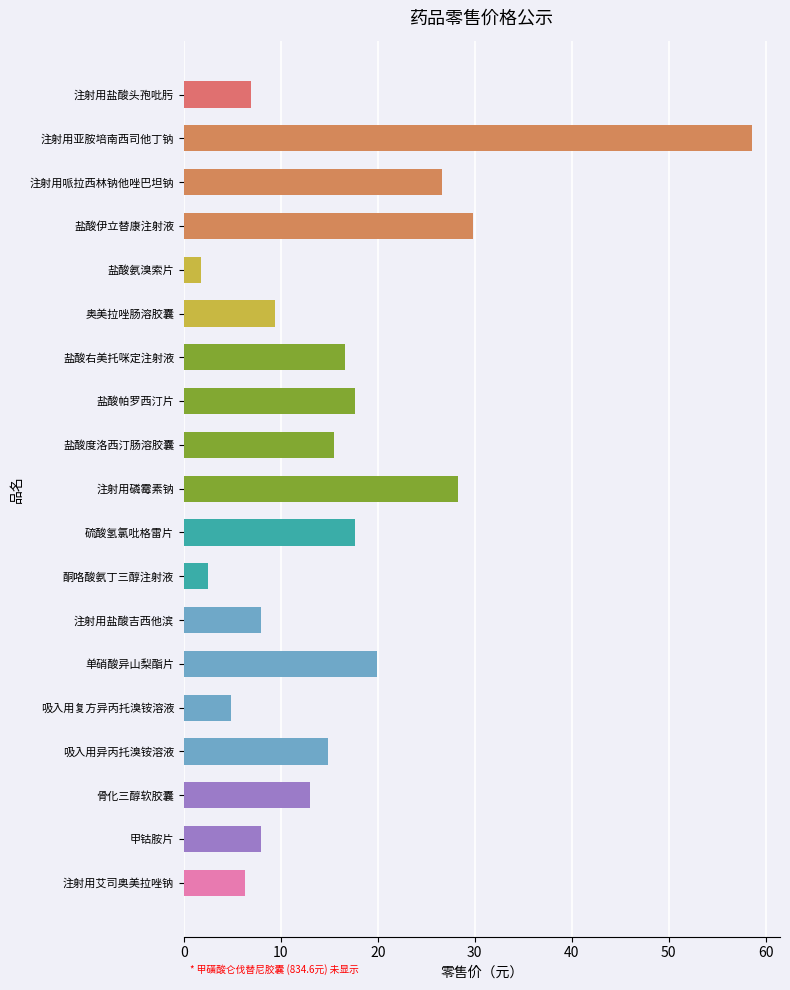

At which category does the chart reach its peak across all series?

注射用亚胺培南西司他丁钠